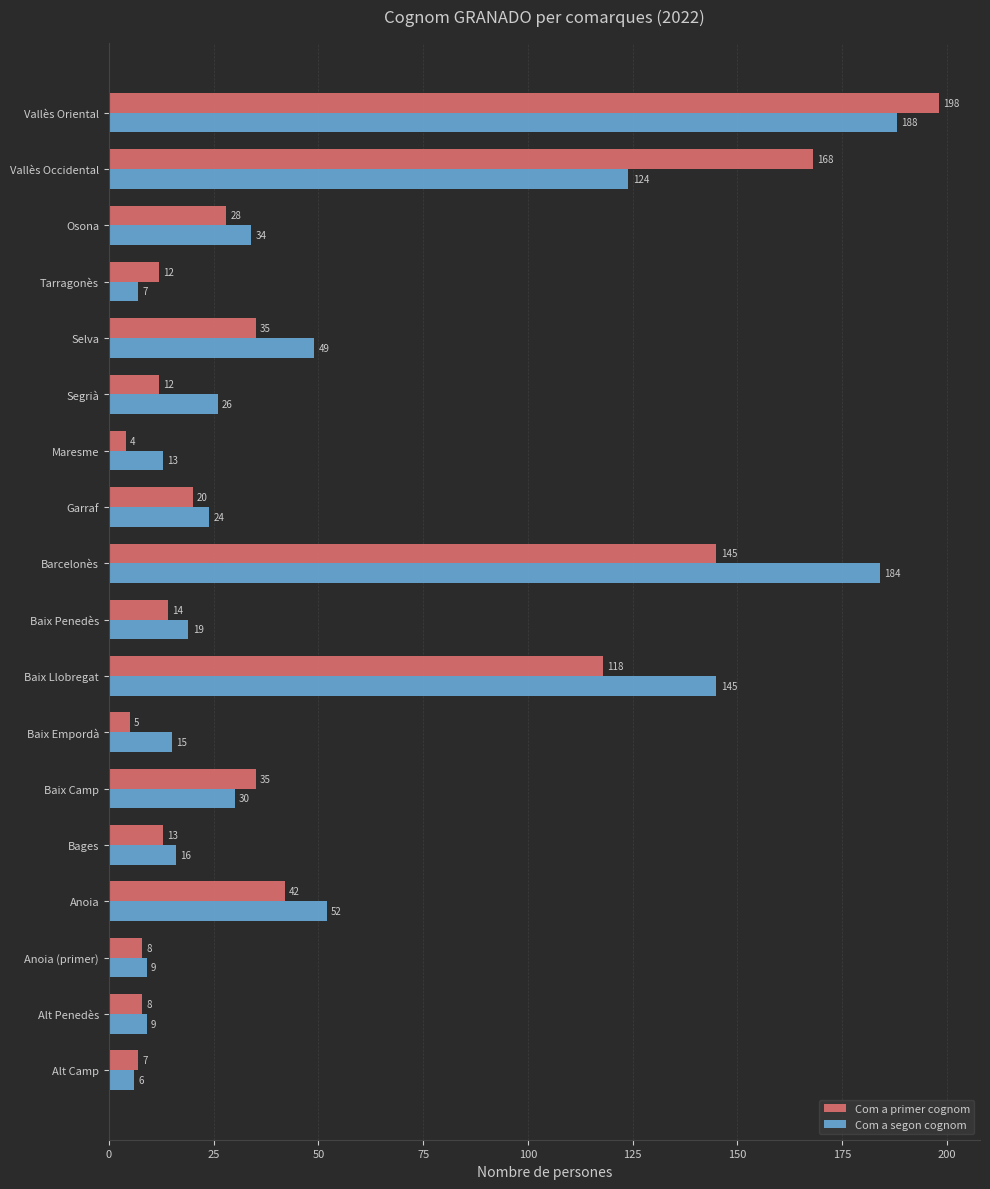

Which series has the largest total across all categories?

Com a segon cognom